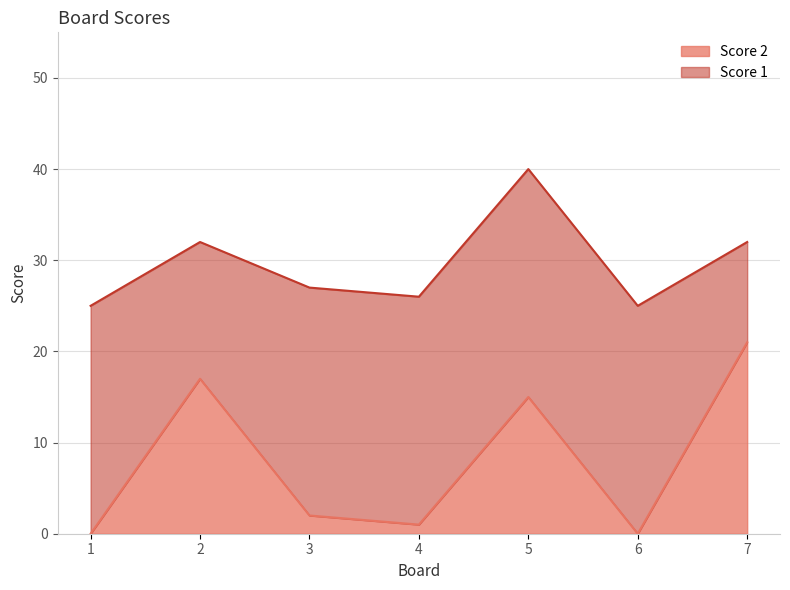

The chart shows a value of 0 at 6. True or false?

True